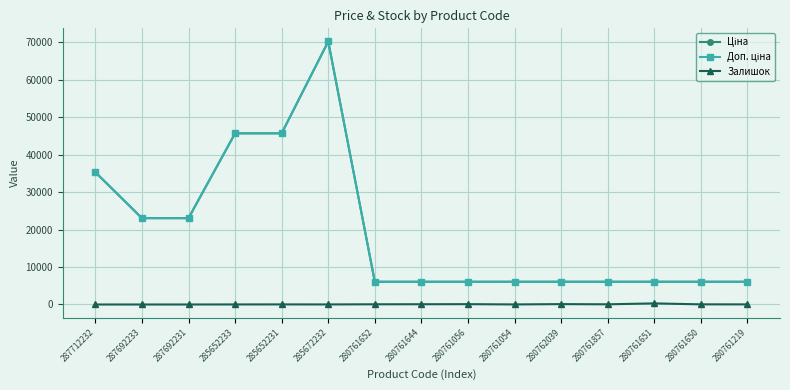

Is this an area chart (filled region under the line)?

No